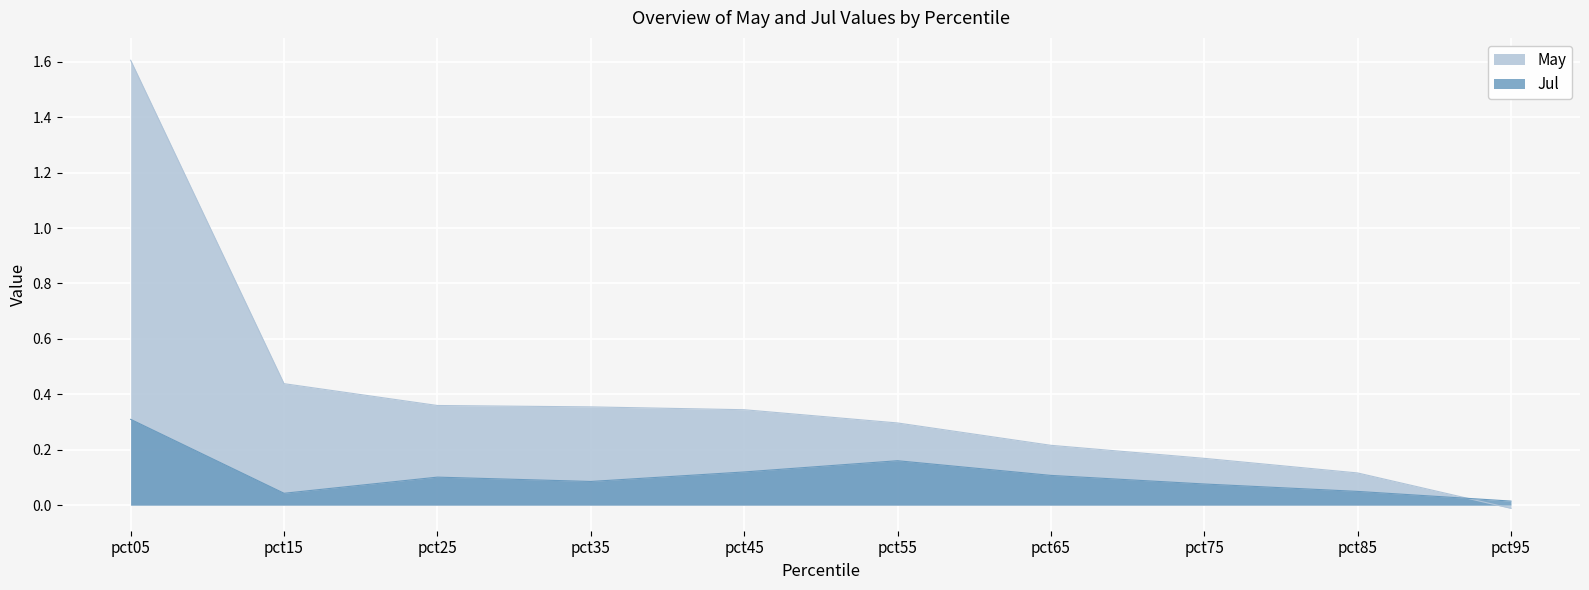

Between which two adjacent categories do Jul and May first intersect?

pct85 and pct95